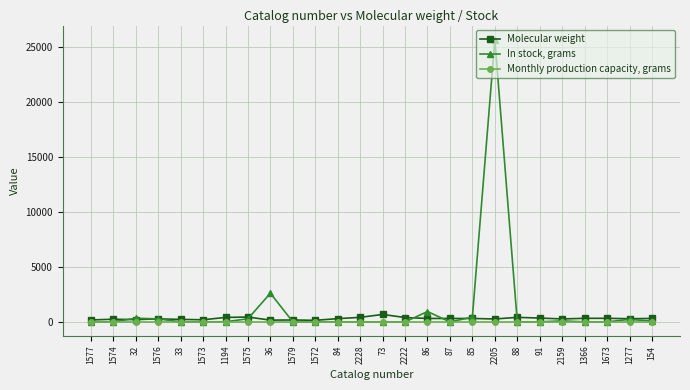

The Monthly production capacity, grams series shows 0.0 at 1573. True or false?

True